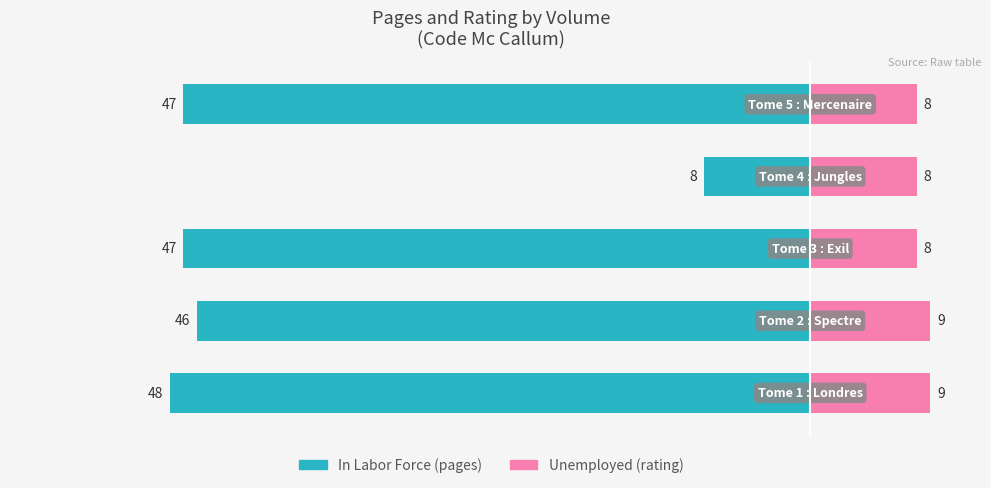

What is the difference between the maximum and minimum values in the In Labor Force series?

40